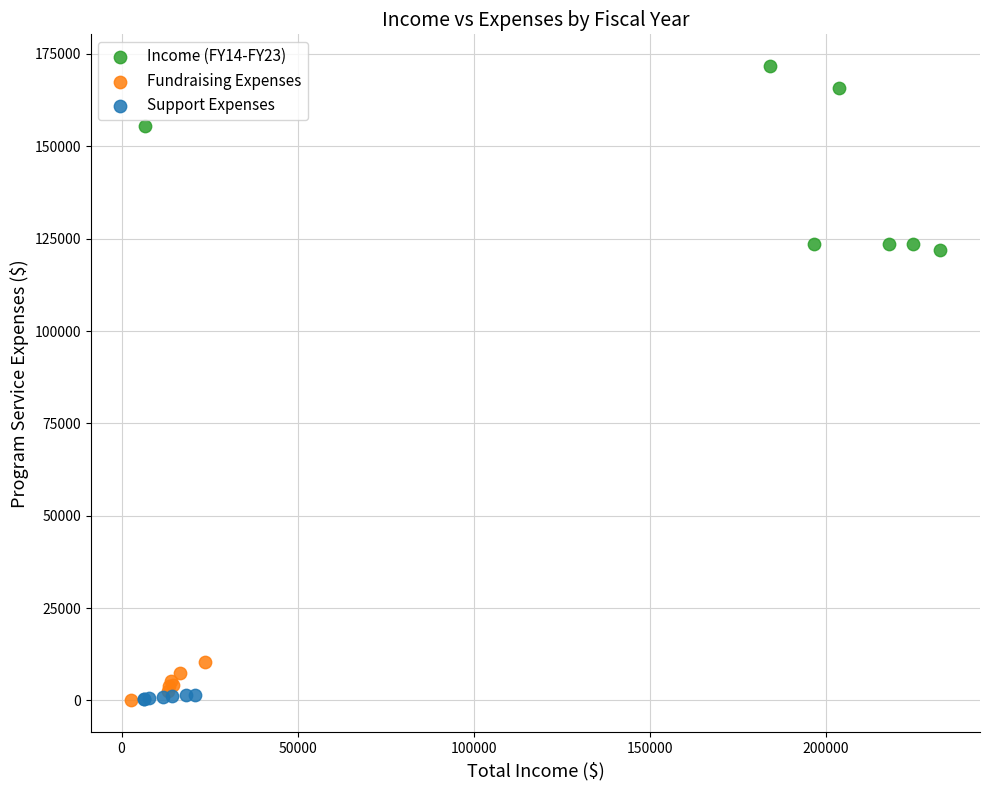

What are all the series names shown in the legend?

Income (FY14-FY23), Fundraising Expenses, Support Expenses